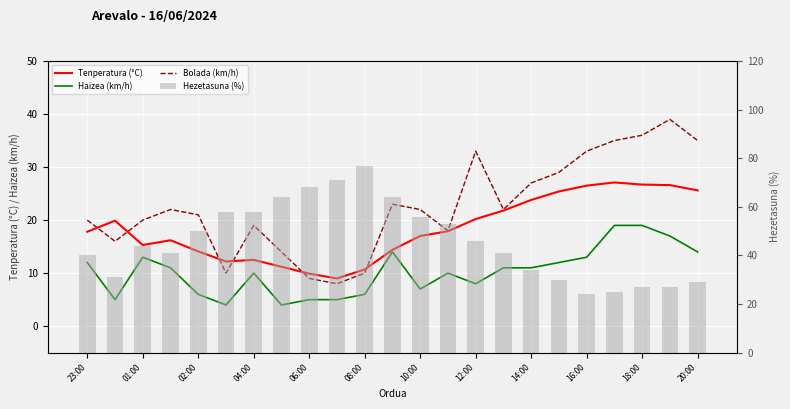

Which label corresponds to the largest value in the chart?

08:00